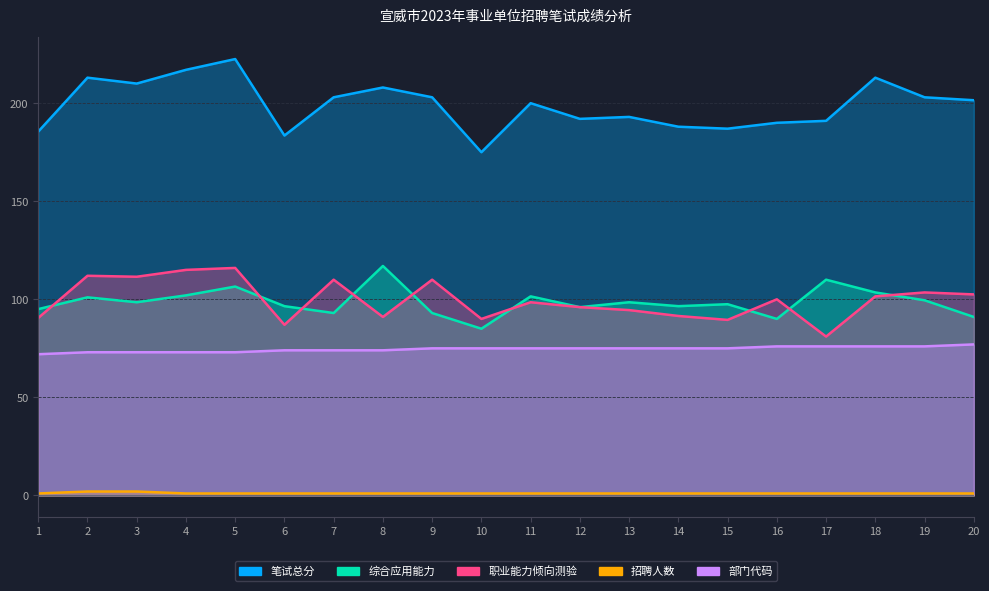

How many data points in 综合应用能力 are above 98?

10